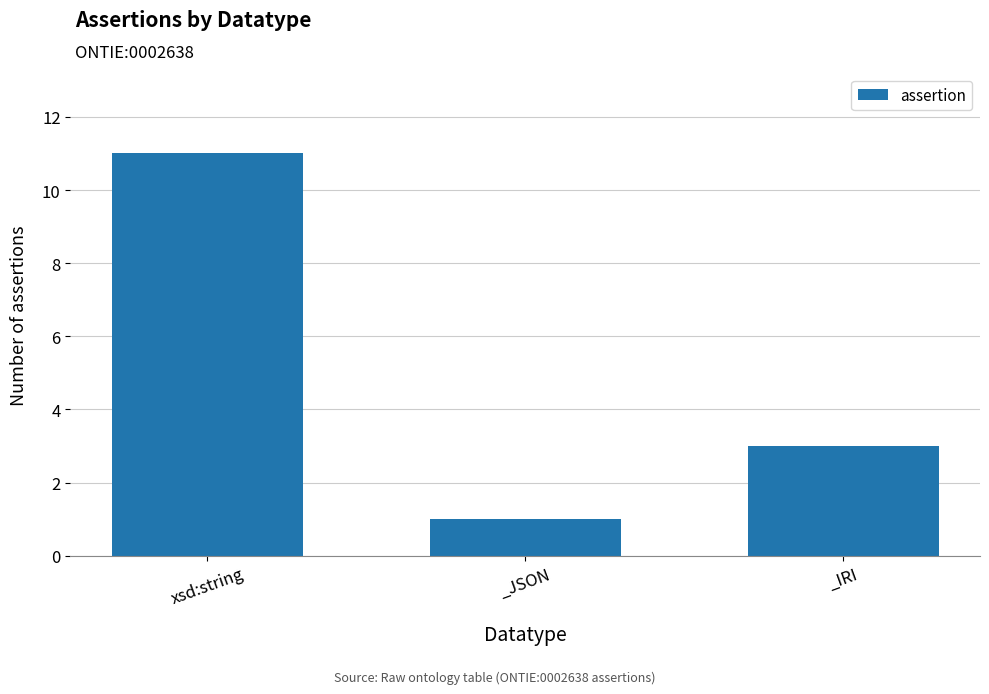

List the labels in order of value, smallest first.

_JSON, _IRI, xsd:string